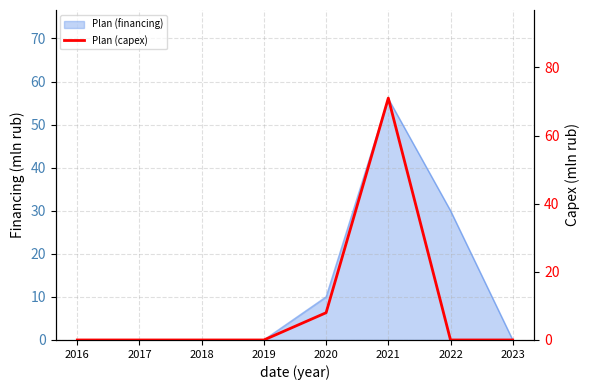

What is the difference between the second highest and minimum values?

8